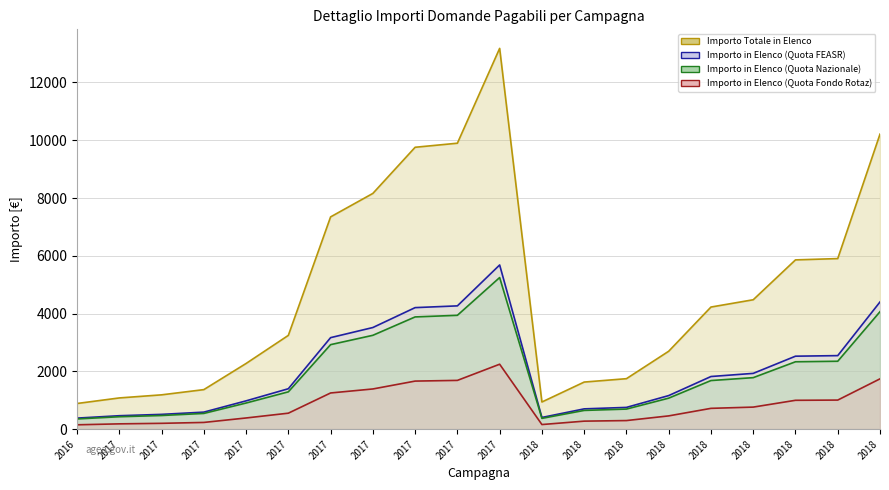

At 2017, list the series in order from largest to smallest.

Importo Totale in Elenco (line), Importo in Elenco (Quota FEASR) (line), Importo in Elenco (Quota Nazionale) (line), Importo in Elenco (Quota Fondo Rotaz) (line)